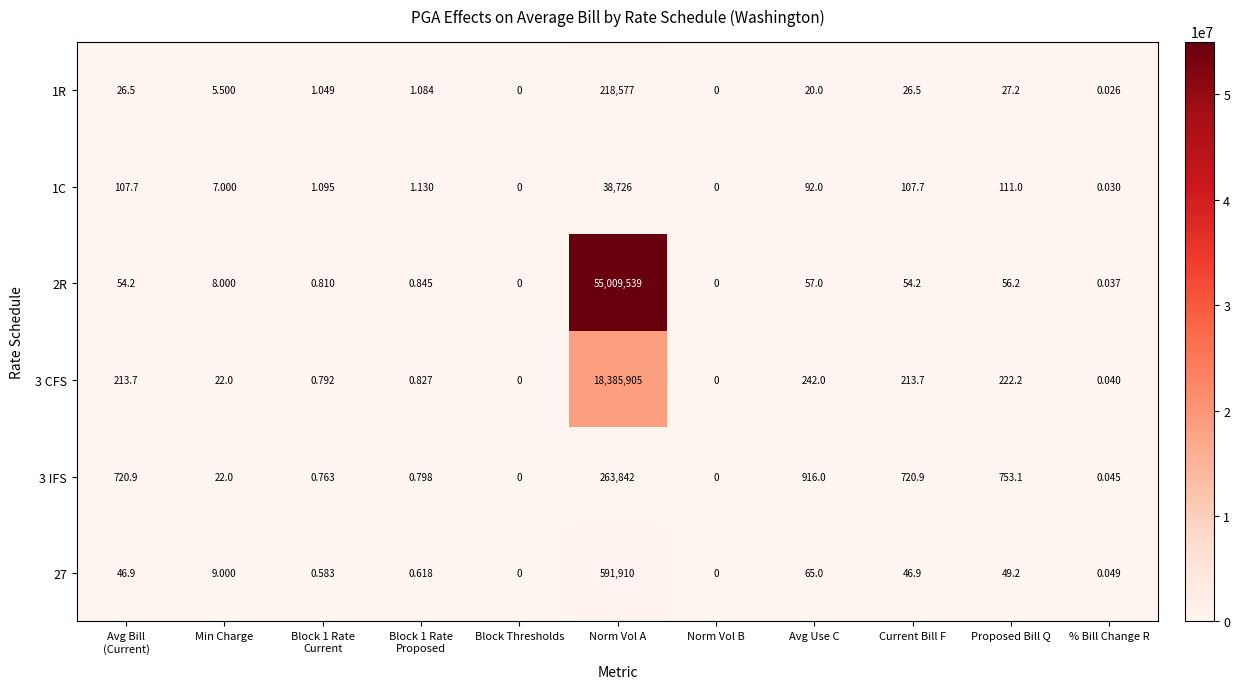

Rank the series by their maximum value, from lowest to highest.

1C, 1R, 3 IFS, 27, 3 CFS, 2R